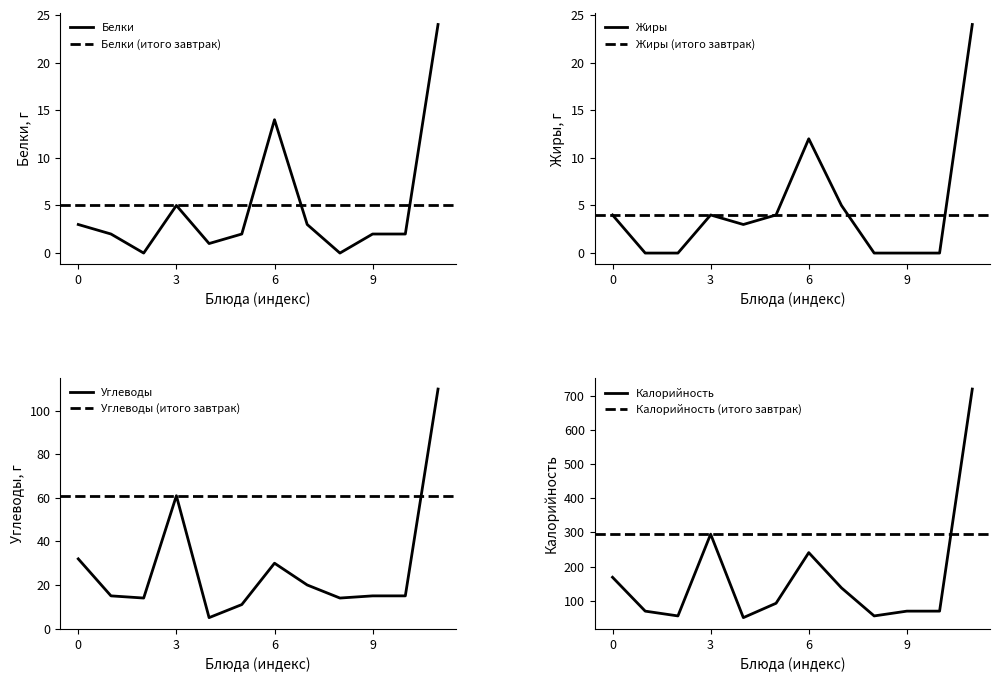

True or false: Жиры has a value of 6 at 0.

False